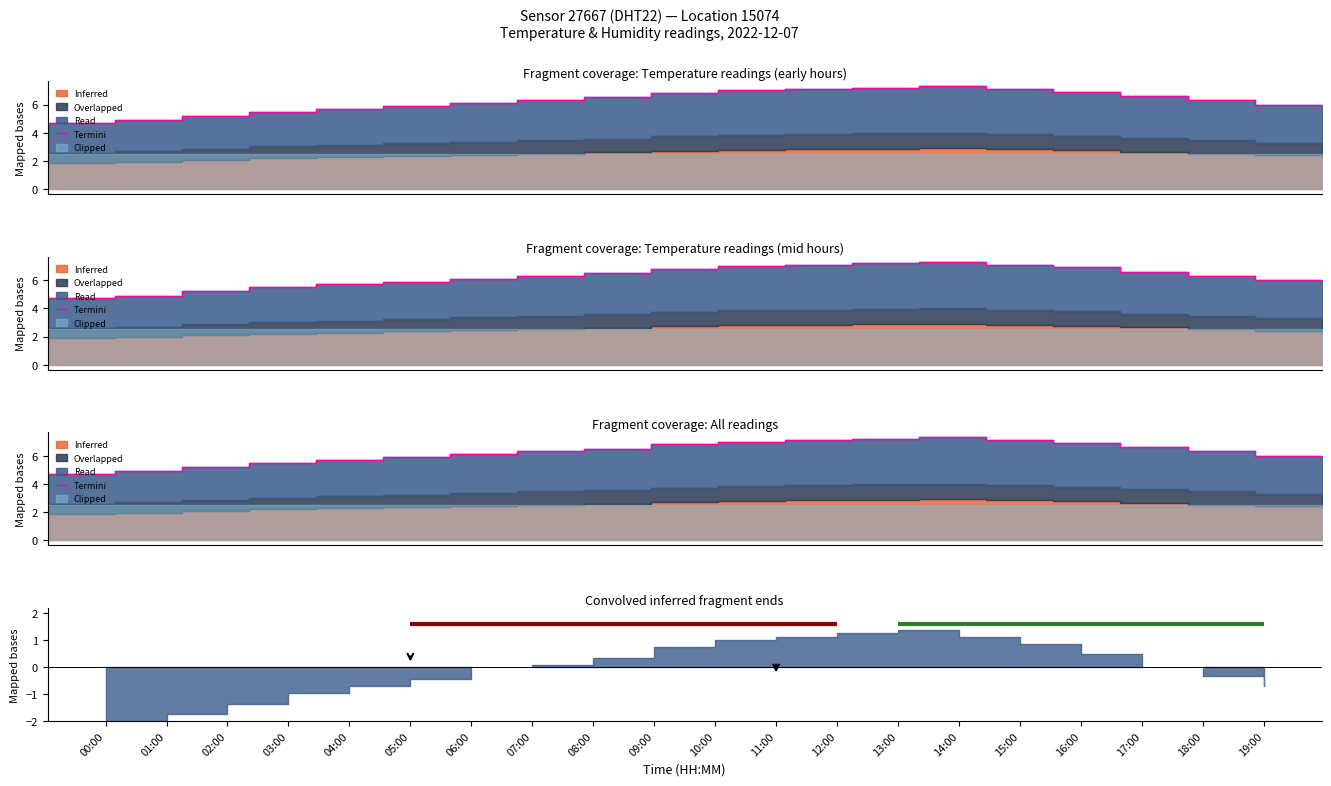

What is the difference between the values at 06:00 and 13:00?

1.2